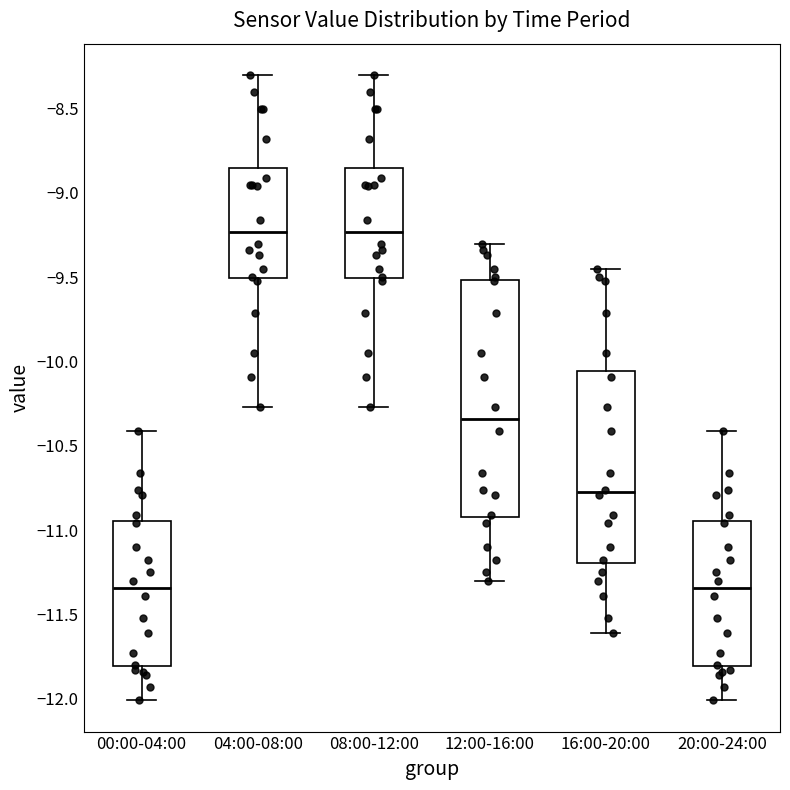

Comparing the boxes themselves (not the whiskers), which one is the tallest?

12:00-16:00